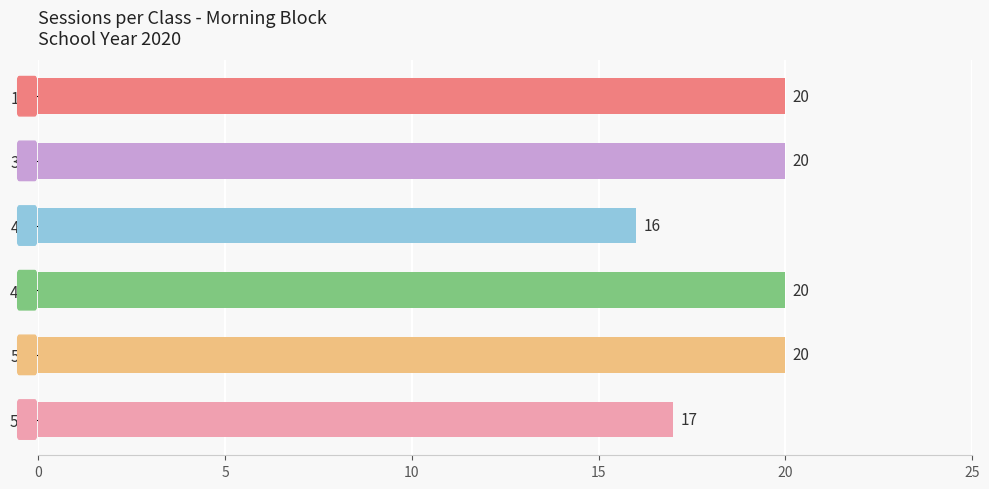

Approximately how many times larger is the value at 4A compared to 4B?

0.8